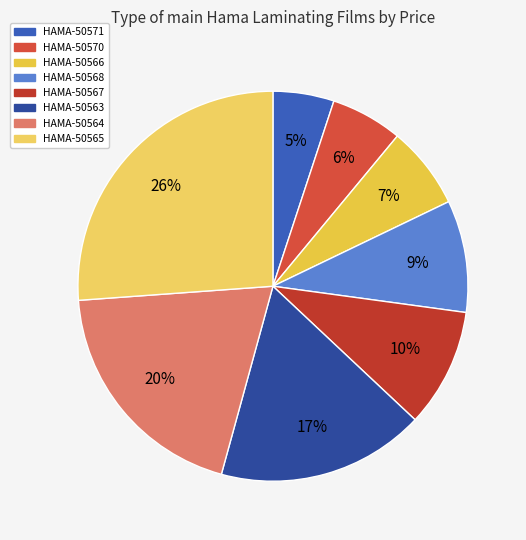

Is it true that HAMA-50565 is 41% of the pie?

False